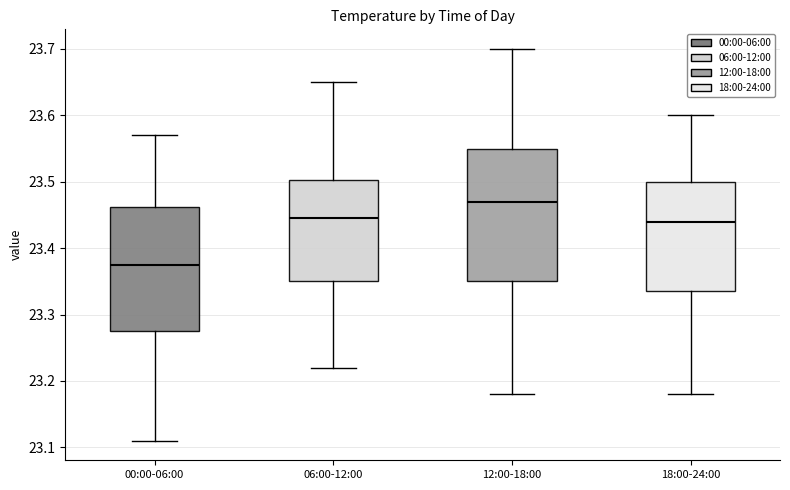

Reading left to right, read every box against the y-axis: the position of its median line, the range the box covers, and the ends of its whiskers. The values are not printed on the chart, so give them approximately, as read against the axis.

00:00-06:00: median 23.38, box 23.28 to 23.46, whiskers 23.11 to 23.57
06:00-12:00: median 23.45, box 23.35 to 23.50, whiskers 23.22 to 23.65
12:00-18:00: median 23.47, box 23.35 to 23.55, whiskers 23.18 to 23.70
18:00-24:00: median 23.44, box 23.34 to 23.50, whiskers 23.18 to 23.60